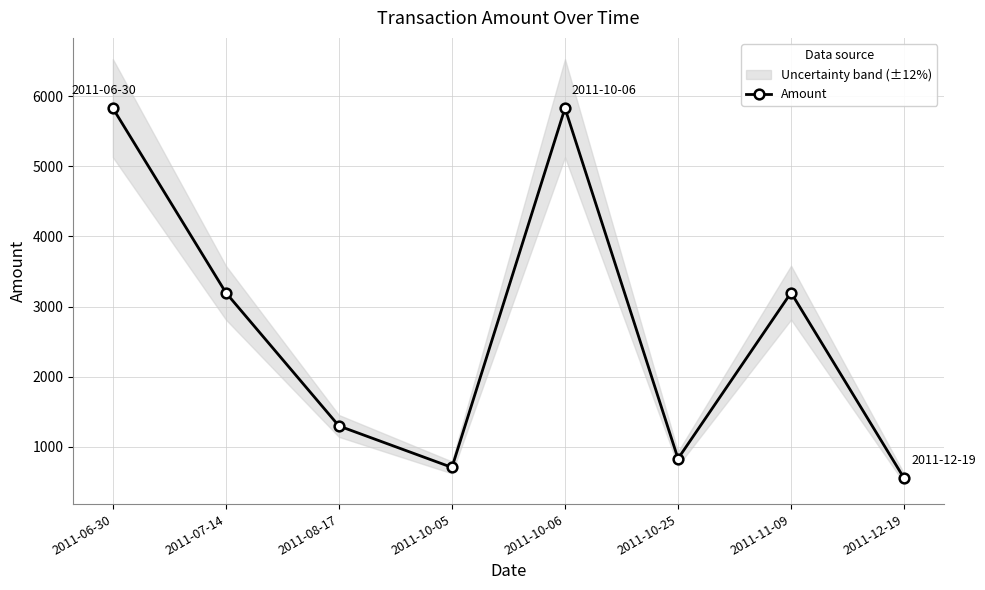

How many interior local peaks (higher than both neighbors) does the data have?

2